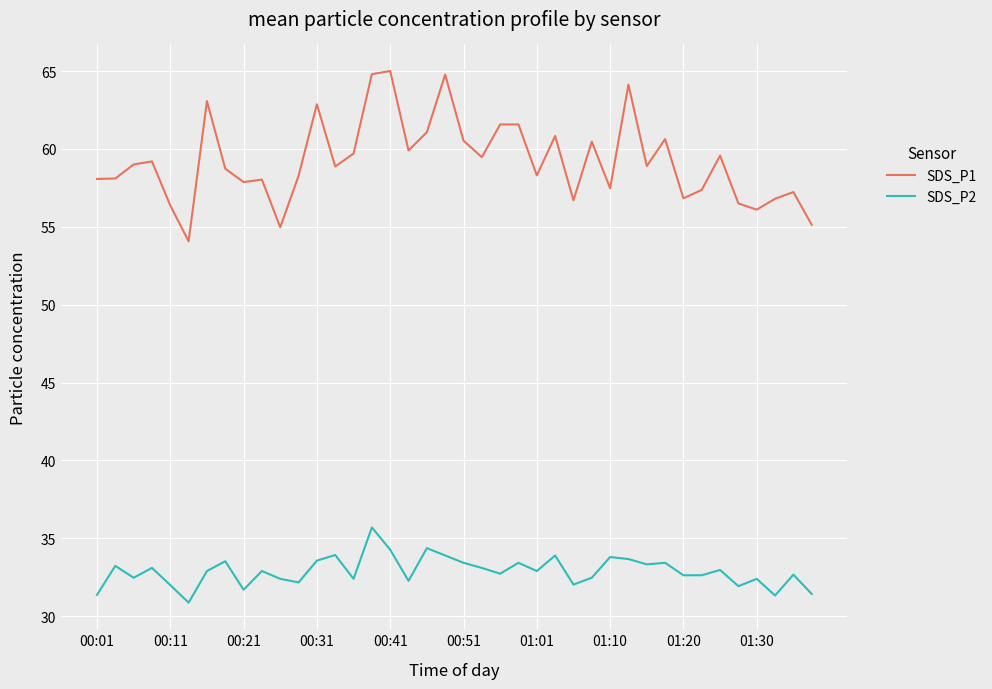

At how many categories does at least one series exceed 31?

40